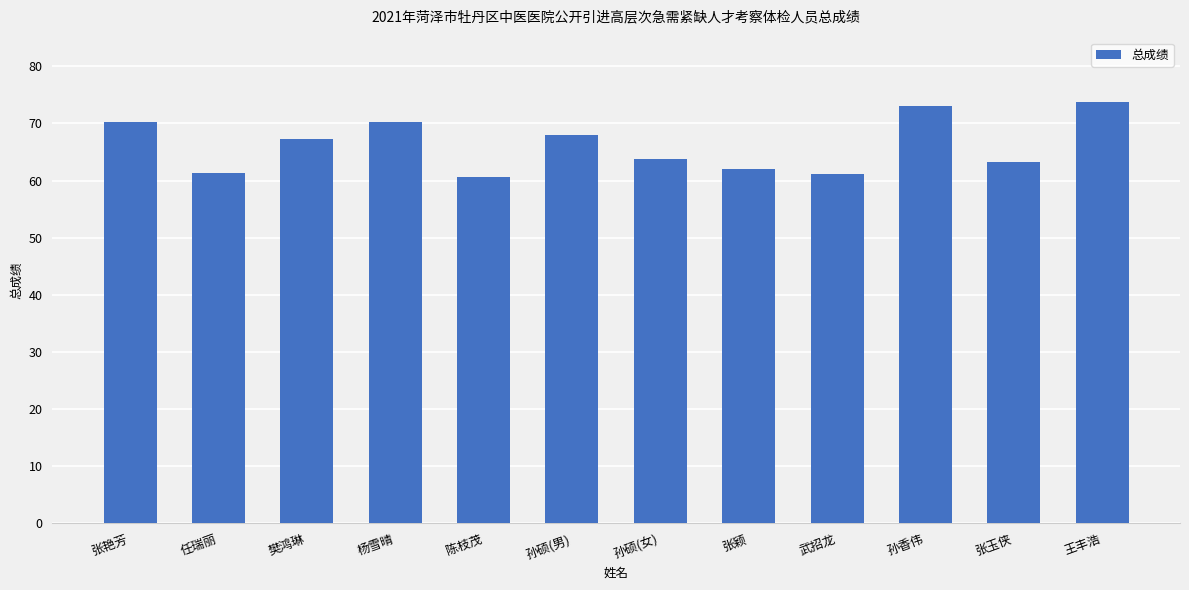

How many values exceed 67?

6